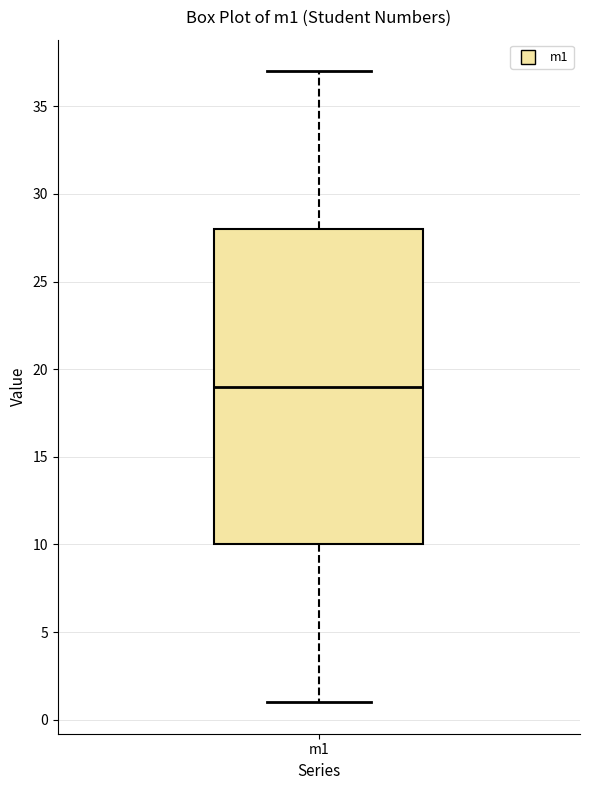

Where is the lower edge of the box for m1 on the y-axis? The values are not printed on the chart, so give them approximately, as read against the axis.

10